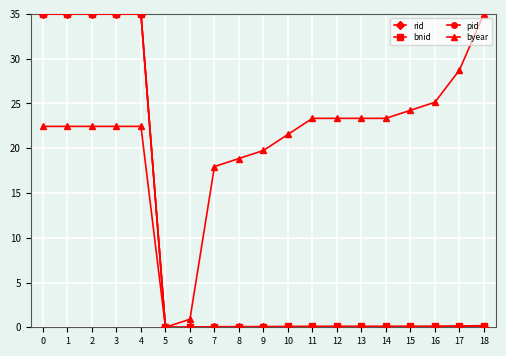

What is the greatest value displayed?

35.0